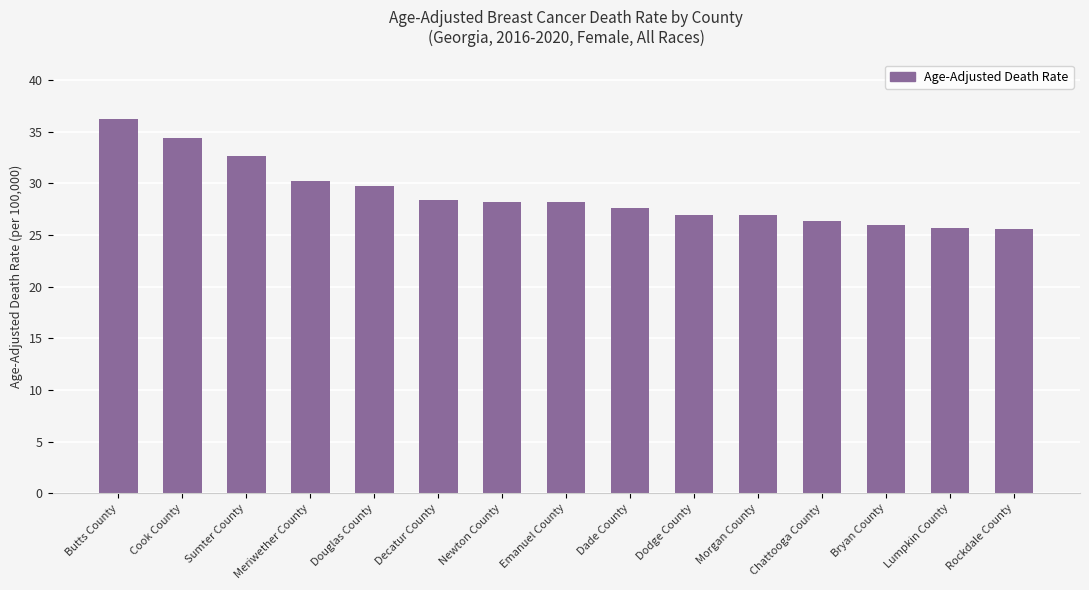

What value does the data have at Emanuel County?

28.2